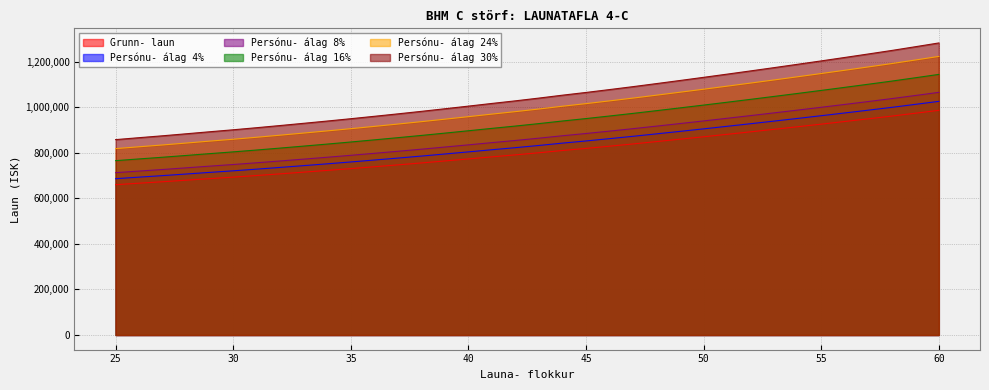

At which label does Persónu- álag 16% reach its minimum?

25